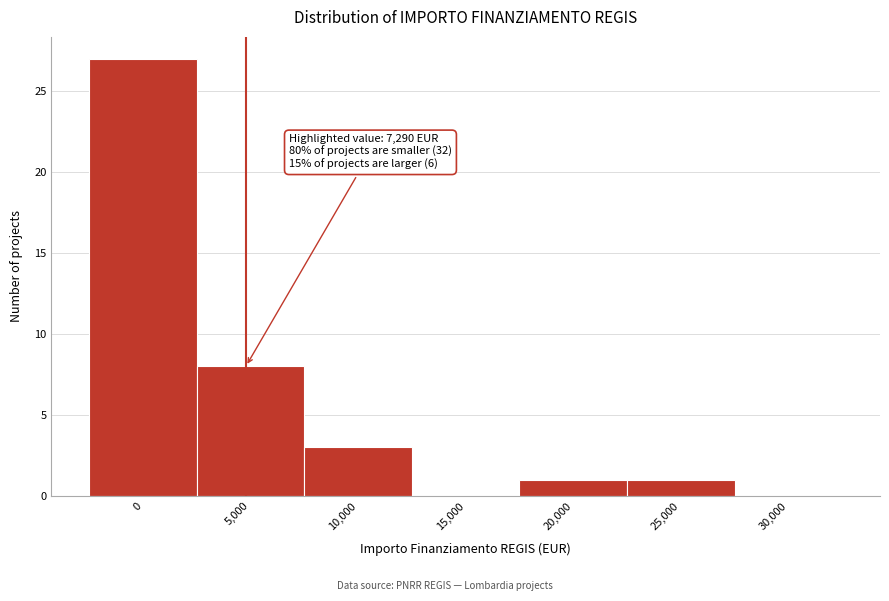

Reading left to right, list all the values displayed in this chart.

0=27	5,000=8	10,000=3	15,000=0	20,000=1	25,000=1	30,000=0